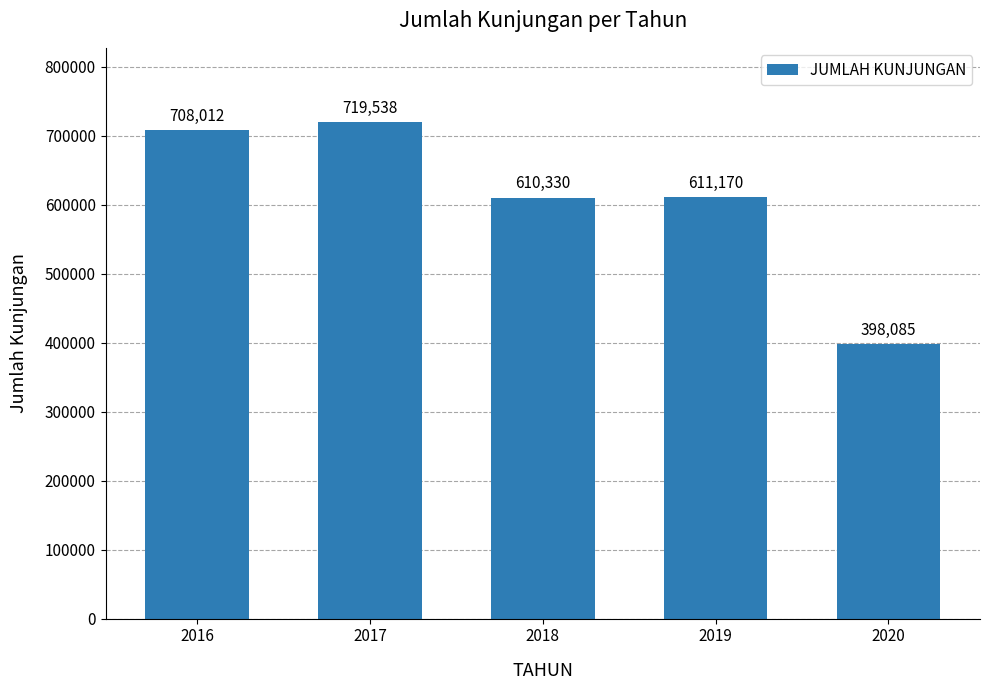

How many bars are there in total?

5